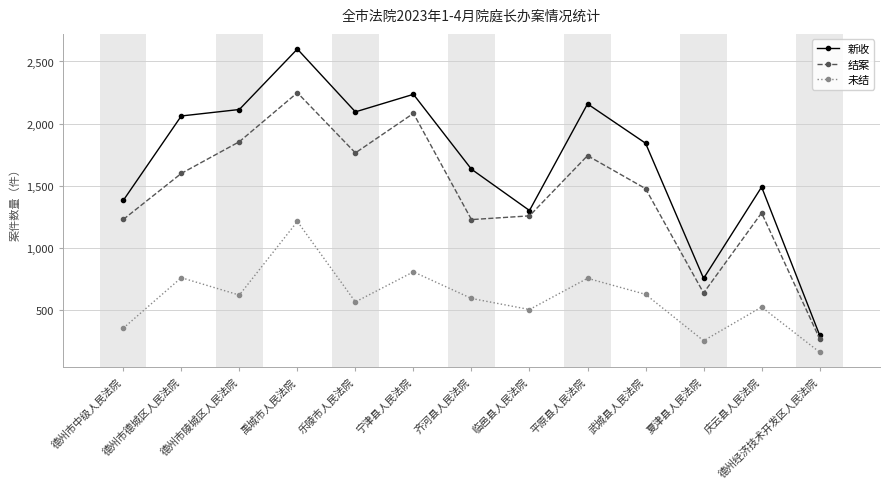

True or false: 新收 and 未结 cross at least once.

False